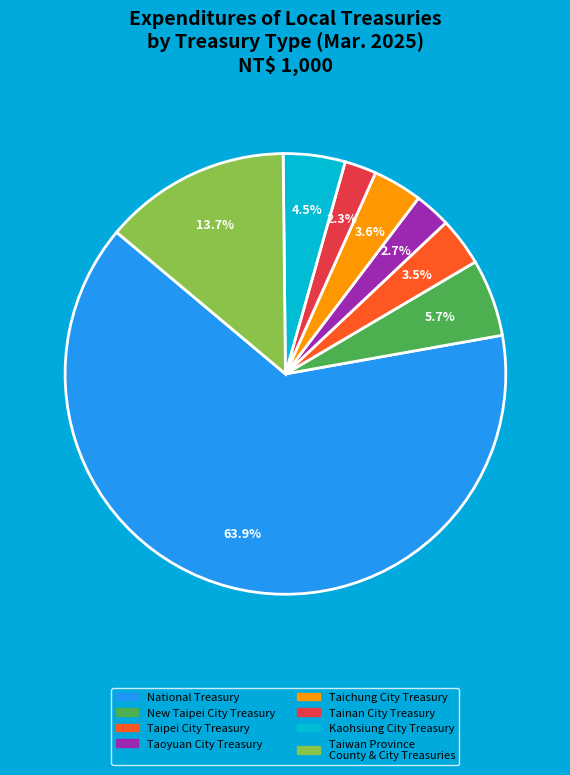

Is there any slice that represents more than half of the pie?

Yes